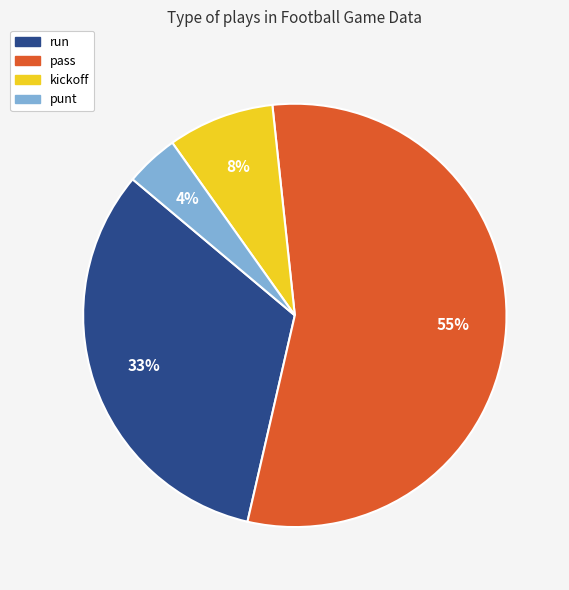

To the nearest percent, what is the difference between the kickoff and punt slice percentages?

4%